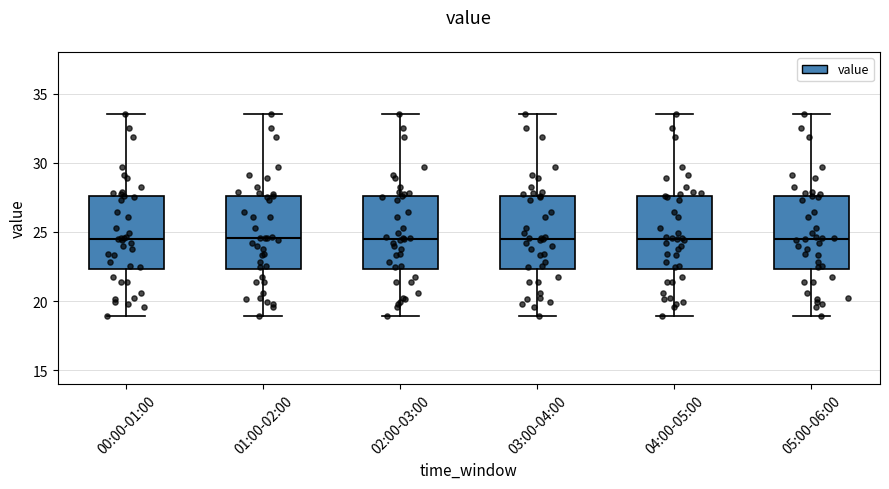

Where does the lower whisker of the box for 01:00-02:00 end on the y-axis? The values are not printed on the chart, so give them approximately, as read against the axis.

19.0